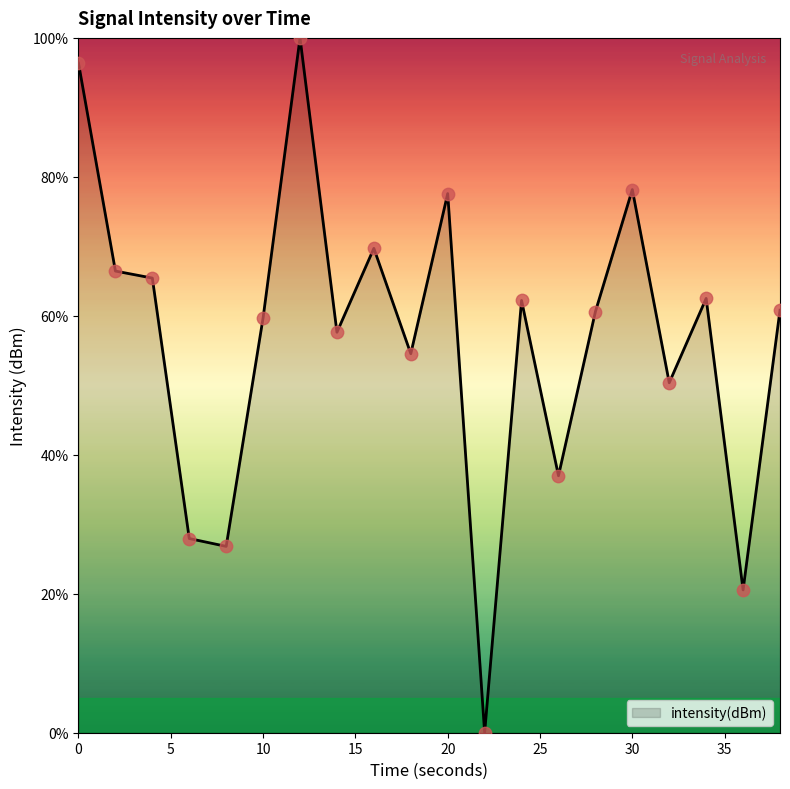

What is the difference between the maximum and minimum values?

100.0